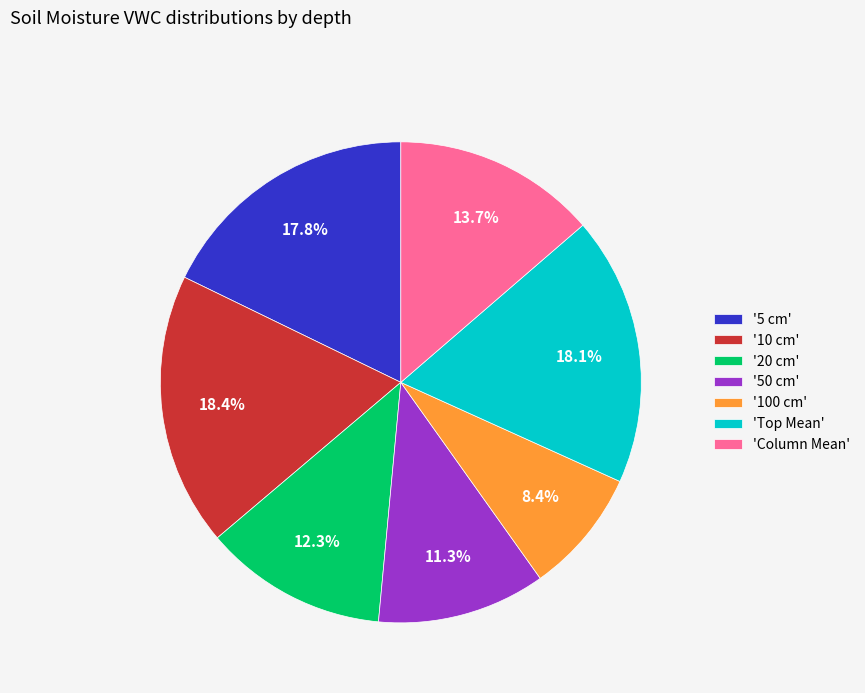

Is there any slice that represents more than half of the pie?

No